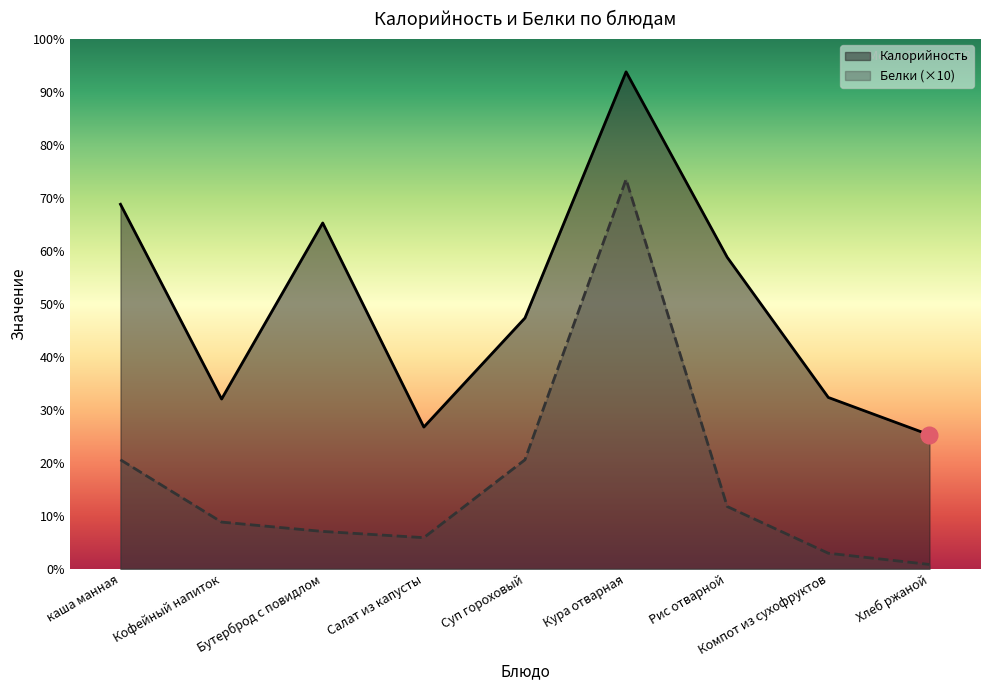

At Компот из сухофруктов, list the series in order from smallest to largest.

Белки (×10), Калорийность